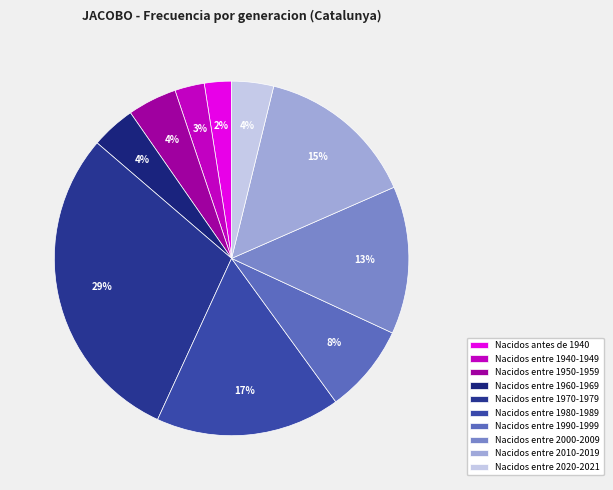

Between Nacidos entre 2020-2021 and Nacidos entre 1990-1999, which is larger?

Nacidos entre 1990-1999